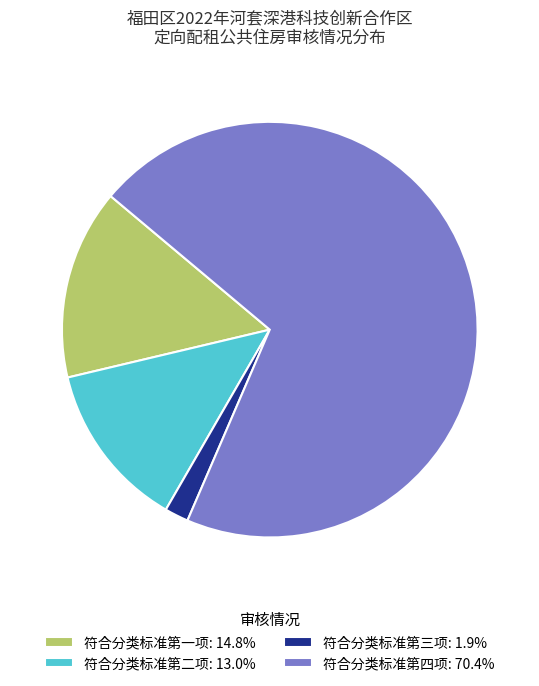

Is it true that 符合分类标准第二项 is 13% of the pie?

True